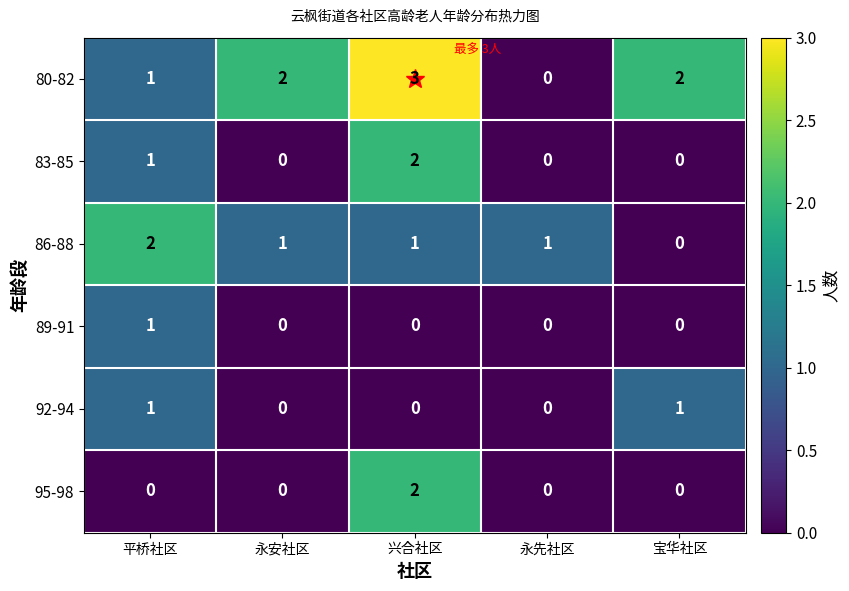

Which series has the largest total across all categories?

80-82